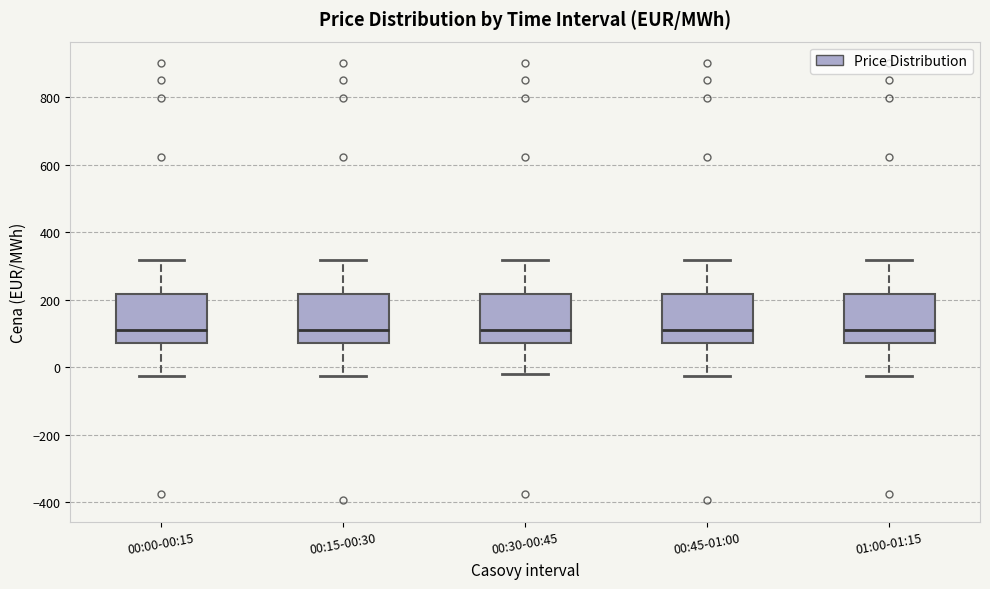

Where does the upper whisker of the box for 01:00-01:15 end on the y-axis? The values are not printed on the chart, so give them approximately, as read against the axis.

320